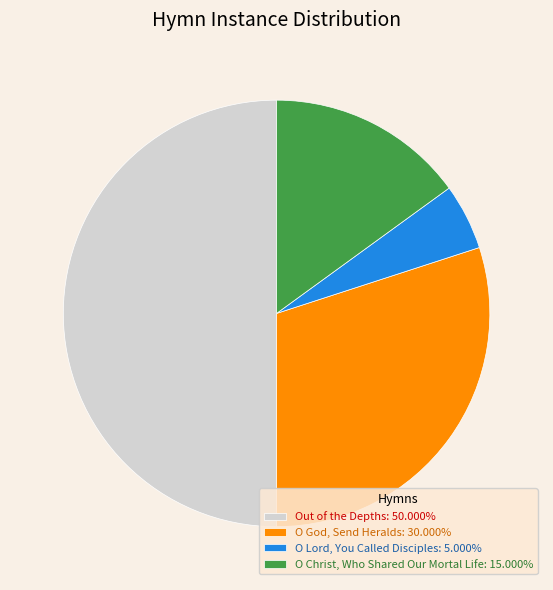

What is the ratio of the value at Out of the Depths: 50.000% to the value at O Christ, Who Shared Our Mortal Life: 15.000%?

3.3